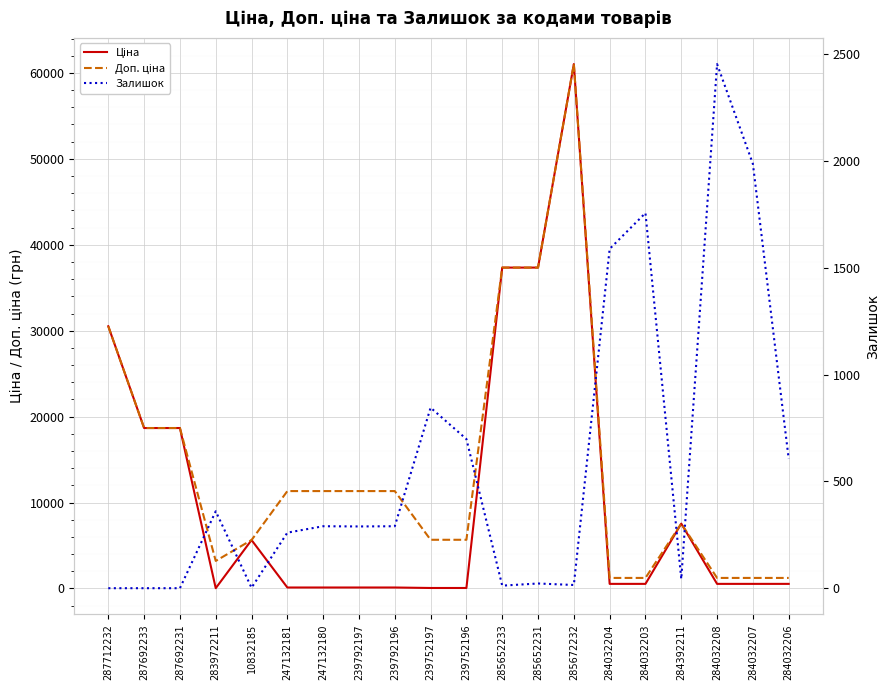

Where is the first local maximum for Ціна?

10832185